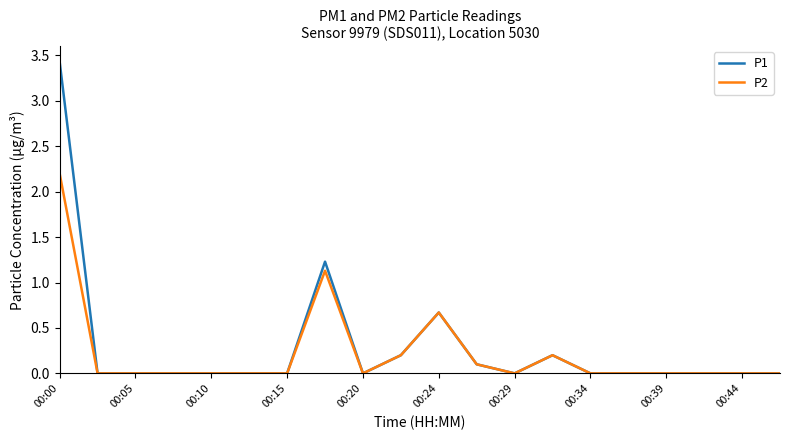

Which series has the largest range (max minus min)?

P1